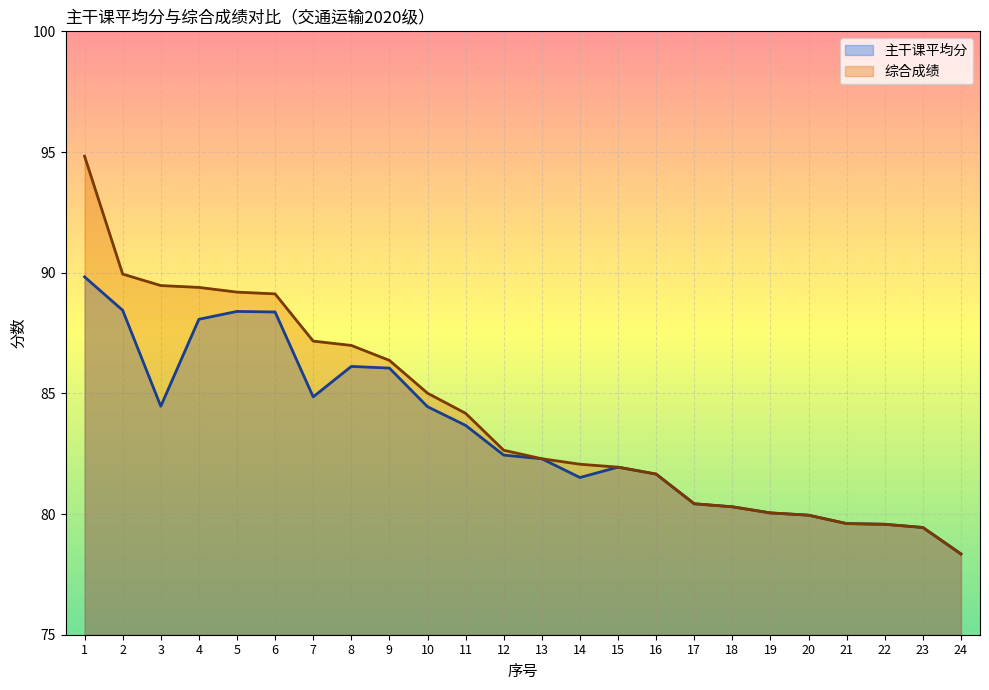

What is the difference between the second highest and minimum values in the 综合成绩 series?

11.6